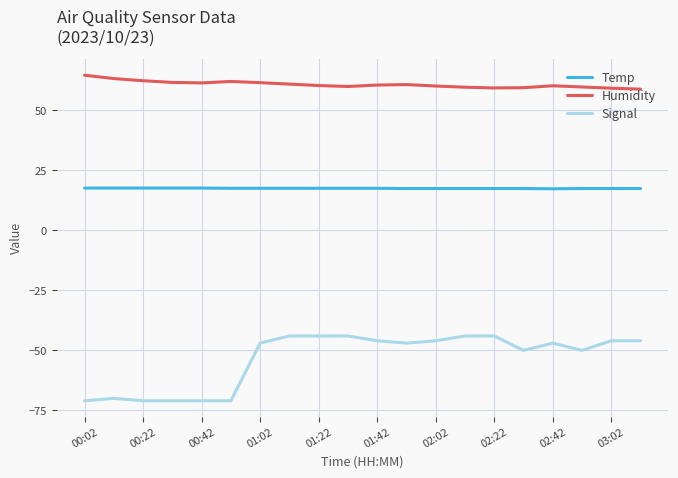

Rank the series by their average value, from lowest to highest.

Signal, Temp, Humidity